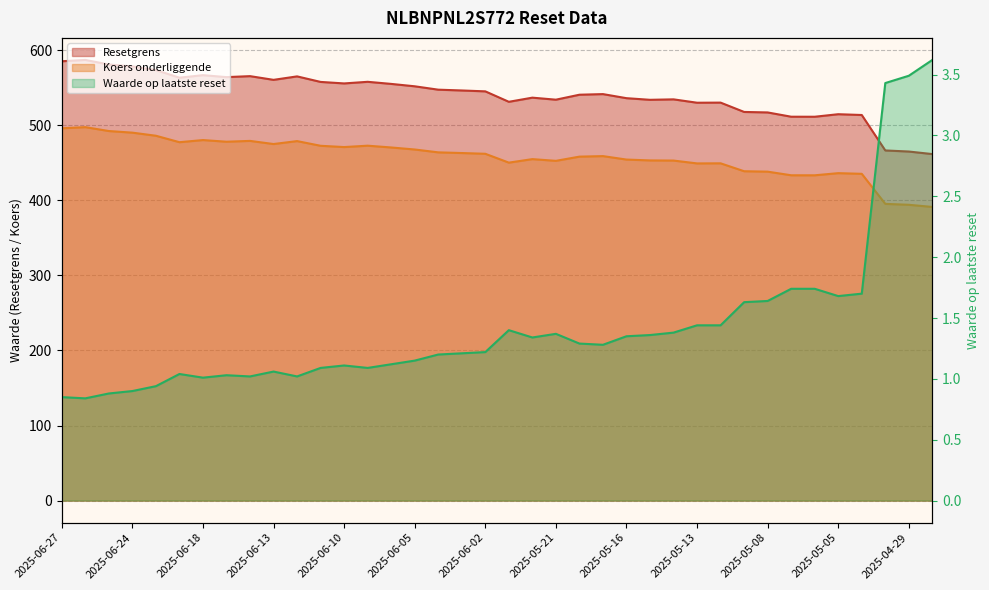

What is the minimum value shown in the chart?

0.8